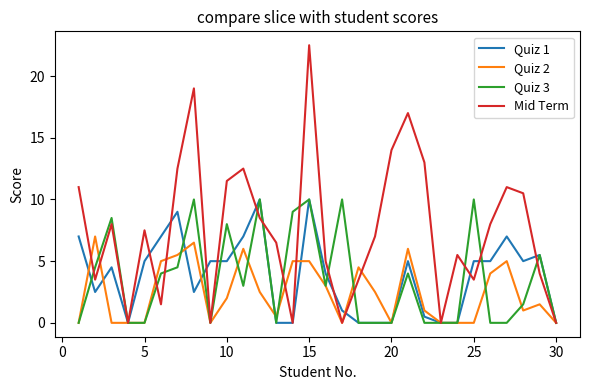

Which series has the widest spread of values?

Mid Term